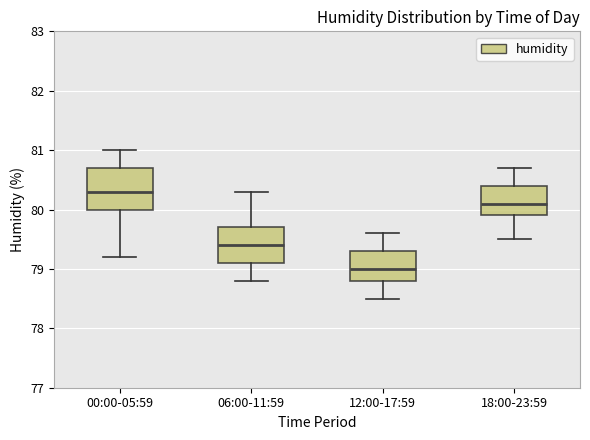

Reading left to right, transcribe this box plot: for each box, give where its median line is, the range the box spans, and where its two whiskers end, as read against the y-axis. The values are not printed on the chart, so give them approximately, as read against the axis.

00:00-05:59: median 80.3, box 80.0 to 80.7, whiskers 79.2 to 81.0
06:00-11:59: median 79.4, box 79.1 to 79.7, whiskers 78.8 to 80.3
12:00-17:59: median 79.0, box 78.8 to 79.3, whiskers 78.5 to 79.6
18:00-23:59: median 80.1, box 79.9 to 80.4, whiskers 79.5 to 80.7